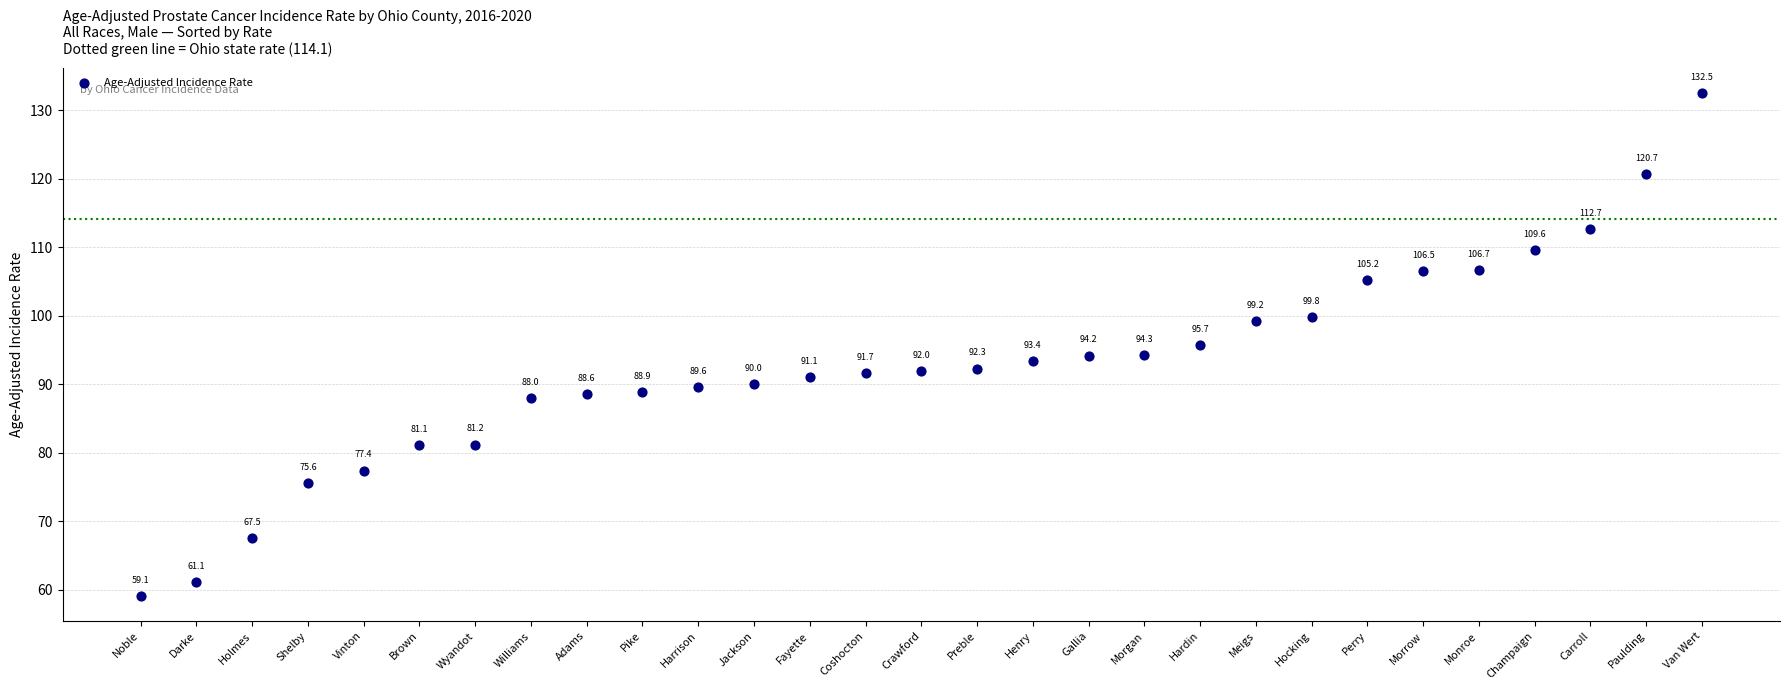

What is the range of Y values (max minus min)?

73.4